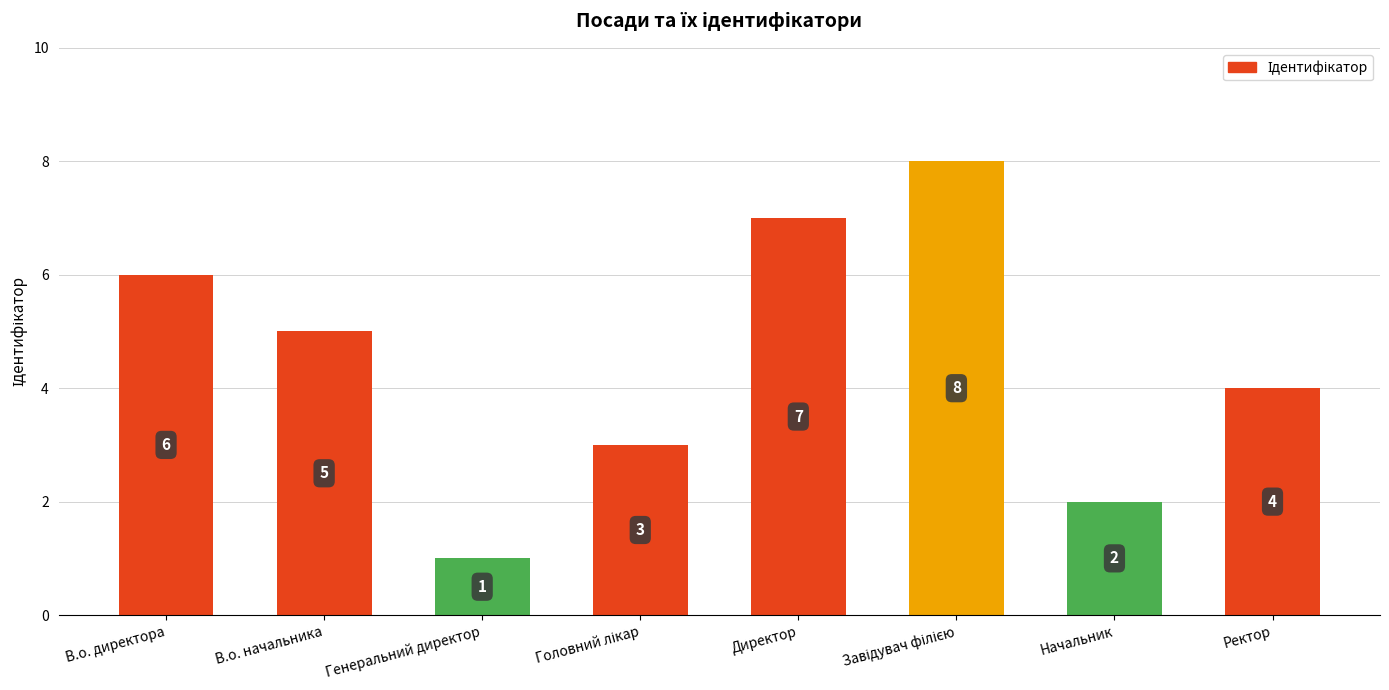

Does the chart contain any negative values?

No